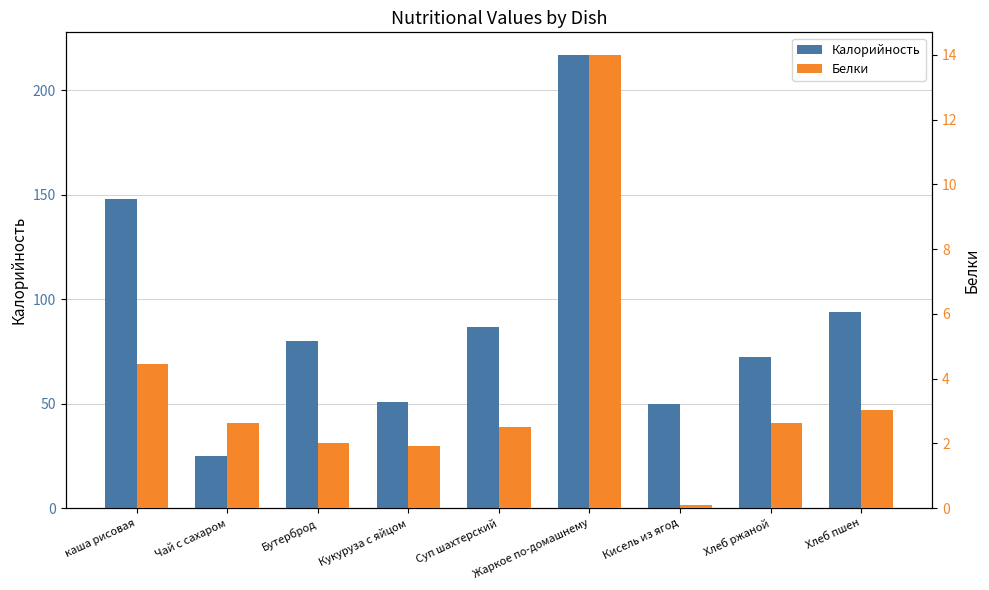

Reading left to right, extract all data points from this chart.

Калорийность: 148.0	25.0	80.0	50.7	86.7	217.0	50.0	72.4	94.0
Белки: 4.5	2.6	2.0	1.9	2.5	14.0	0.1	2.6	3.0